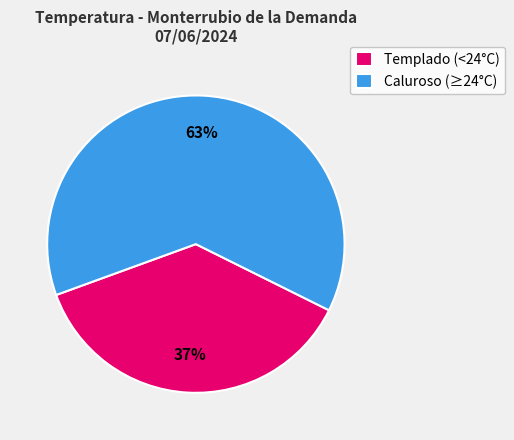

Is there any slice that represents more than half of the pie?

Yes